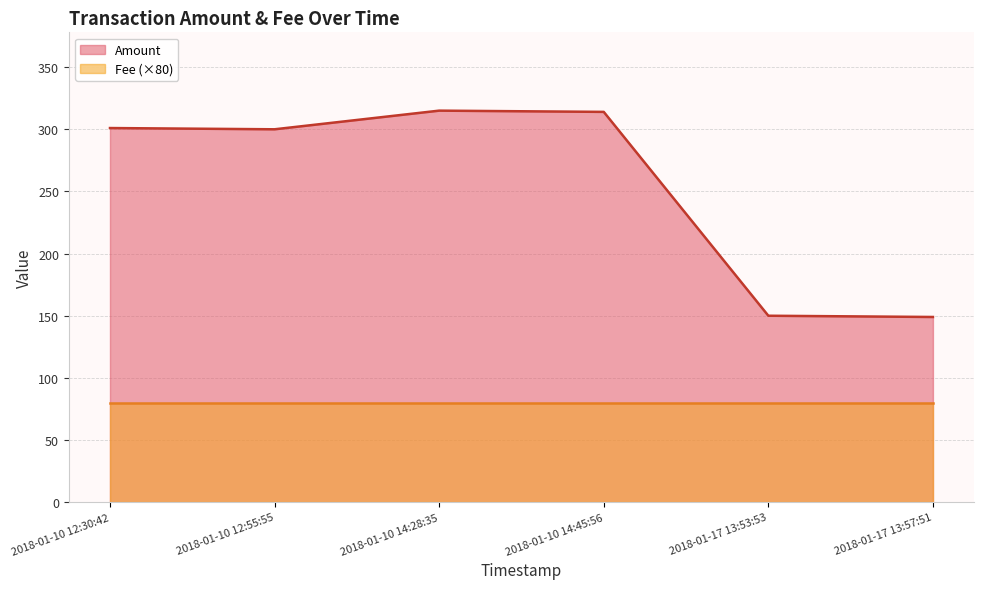

What is the highest value of the Amount series?

315